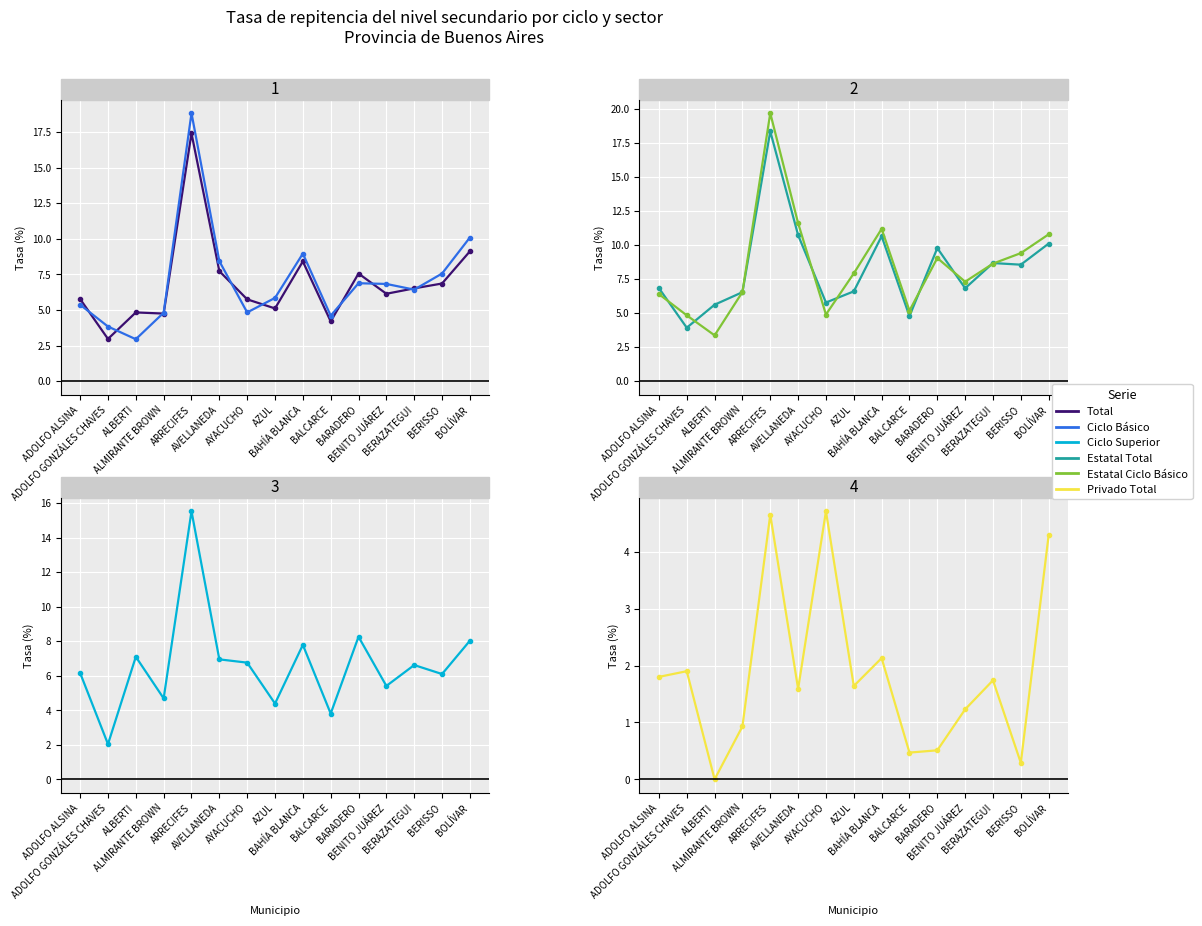

What is the difference between the Ciclo Superior values at AYACUCHO and ALBERTI?

0.3